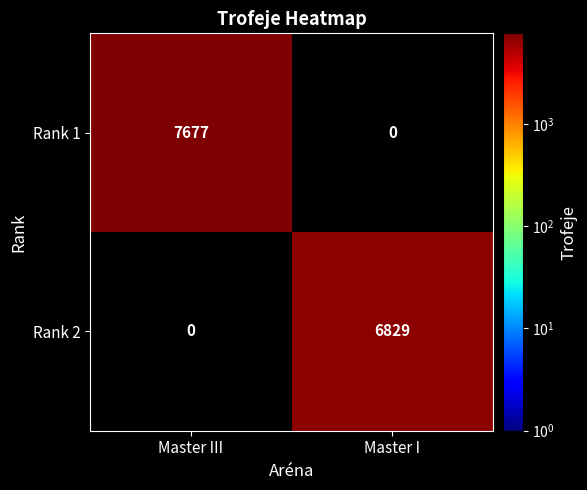

Reading left to right, transcribe all the data shown in this chart.

Rank 1: 7677	0
Rank 2: 0	6829